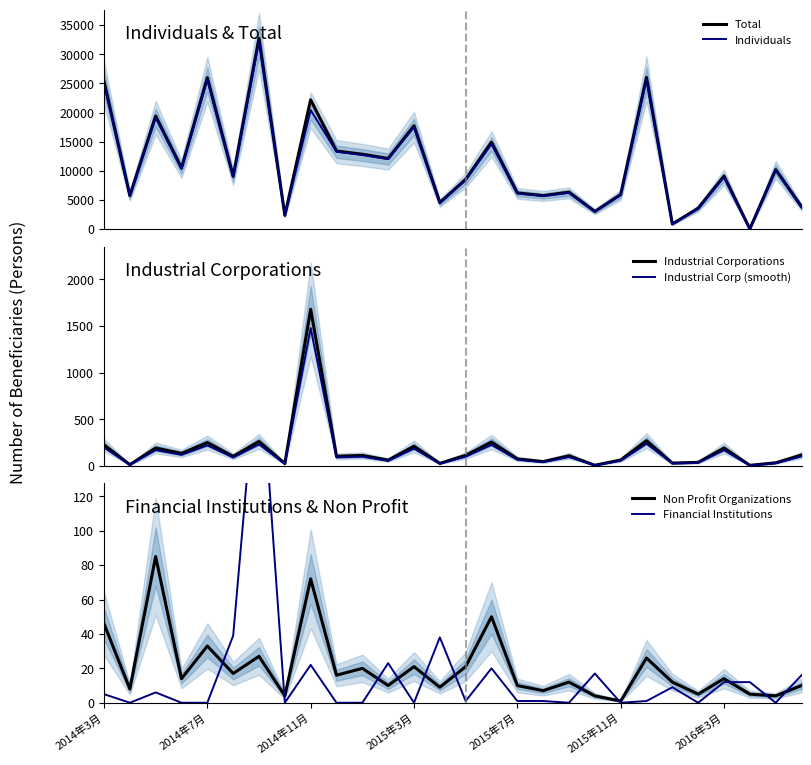

True or false: Total and Financial Institutions cross at least once.

False